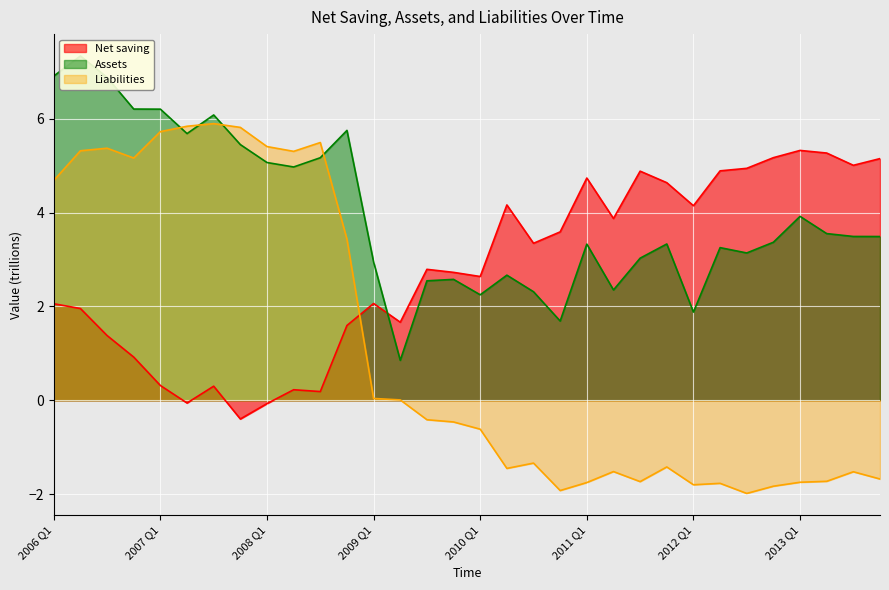

How many data points in Liabilities are above 0?

14